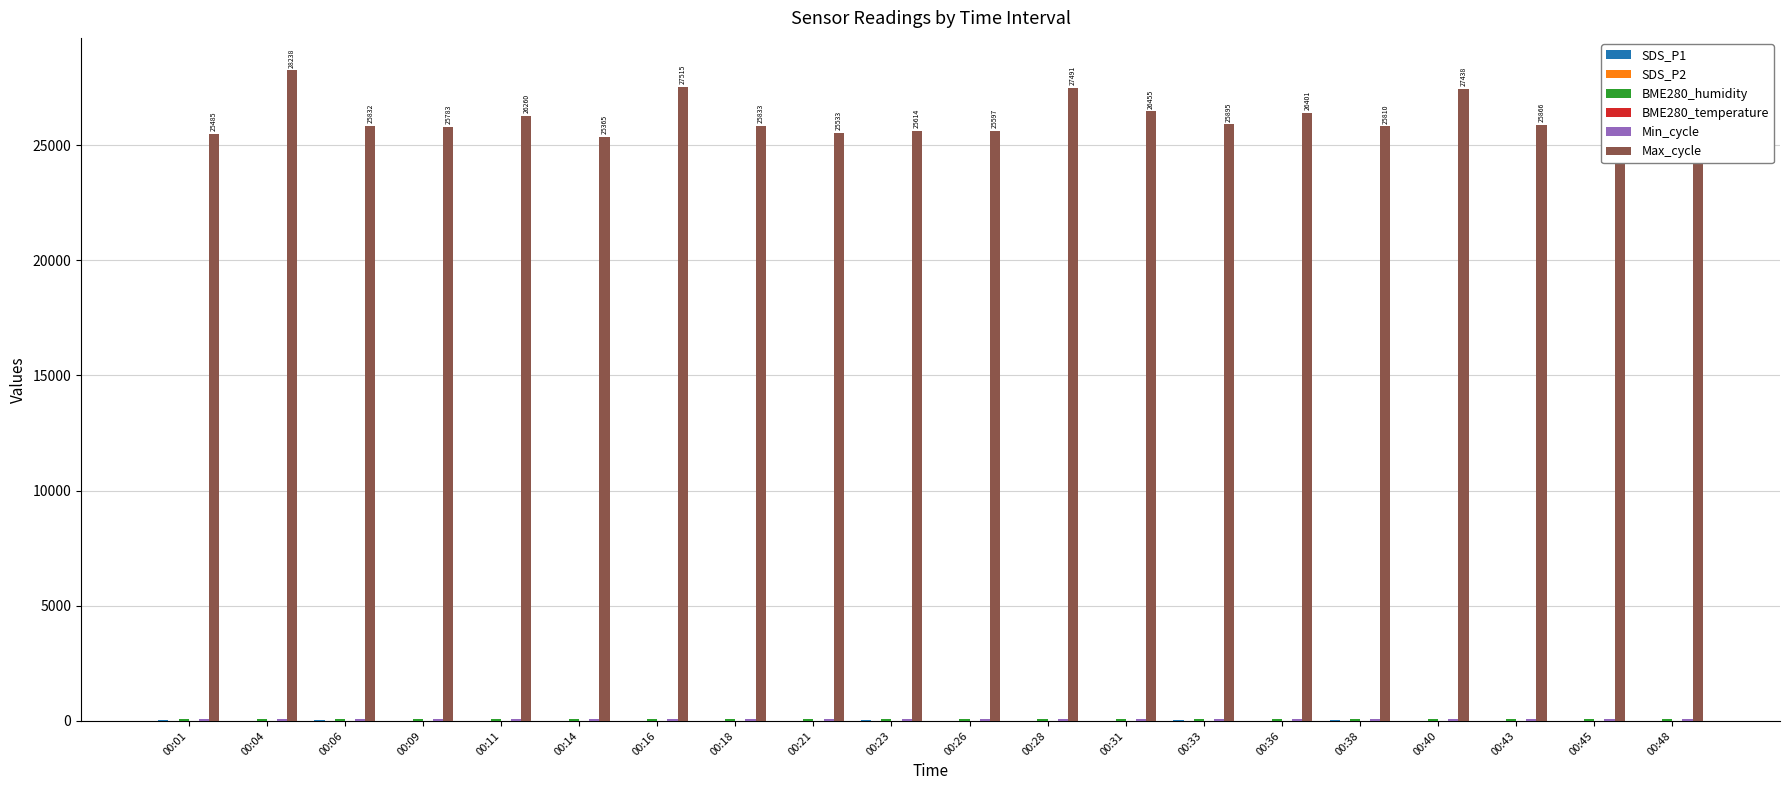

Which series has the largest range (max minus min)?

Max_cycle